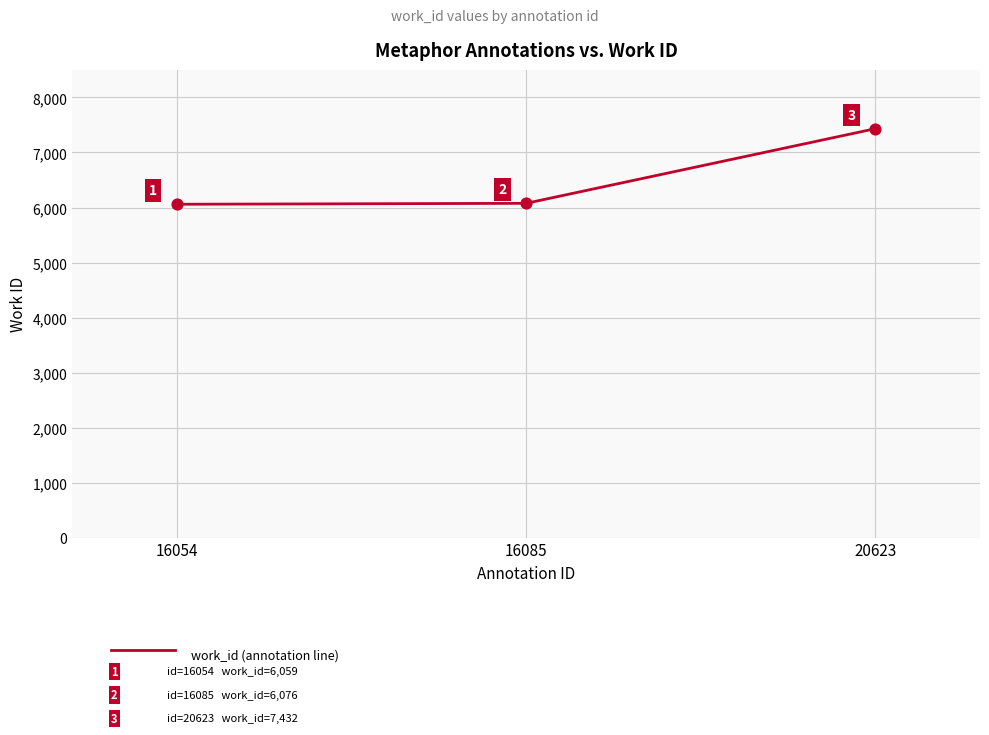

What is the ratio of the value at 16085 to the value at 16054?

1.0